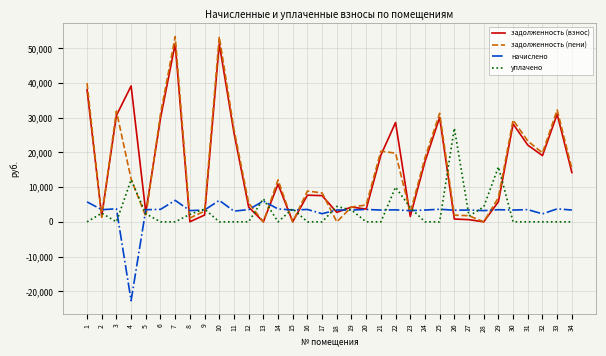

Which series has the widest spread of values?

задолженность (пени)